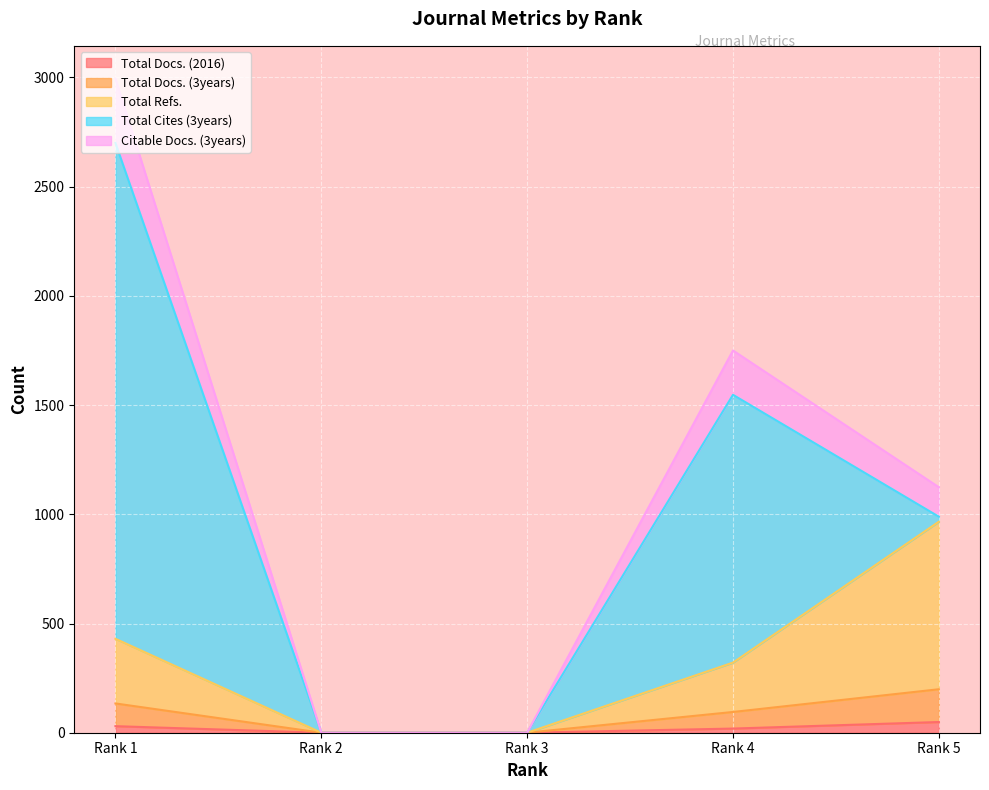

The Total Docs. (3years) series shows 95 at Rank 4. True or false?

True